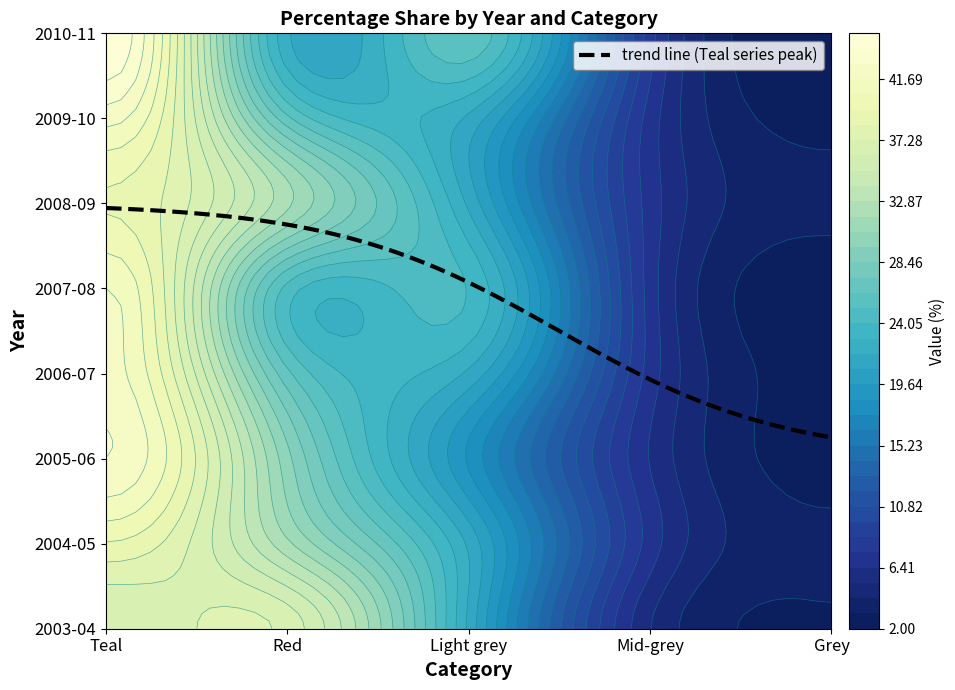

Between Teal and Mid-grey, which series saw the biggest shift?

2010-11